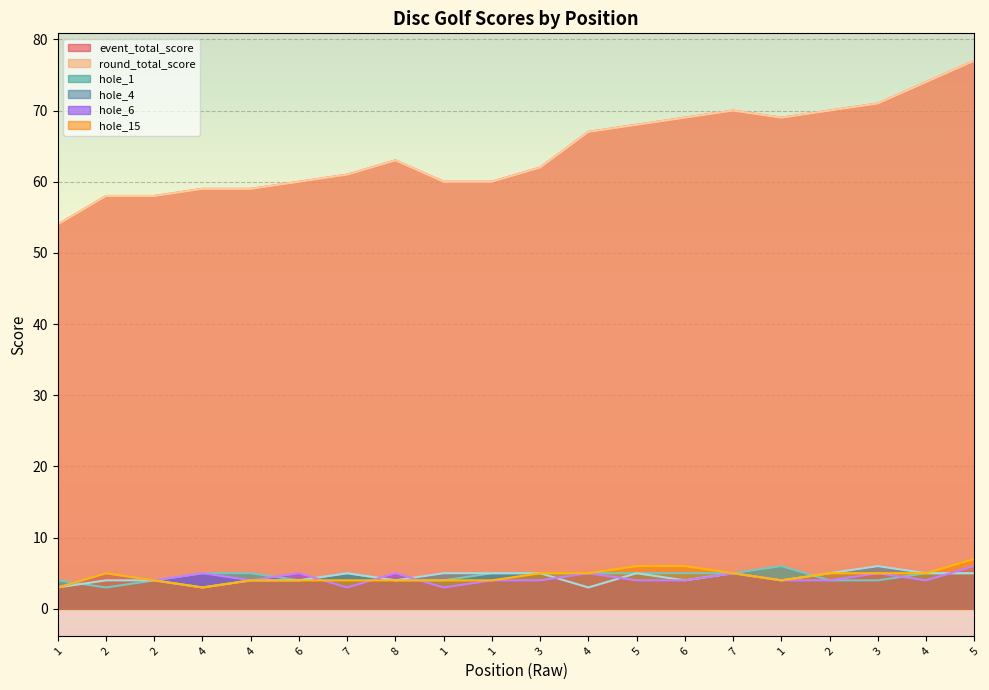

True or false: hole_6 and round_total_score intersect in this chart.

False